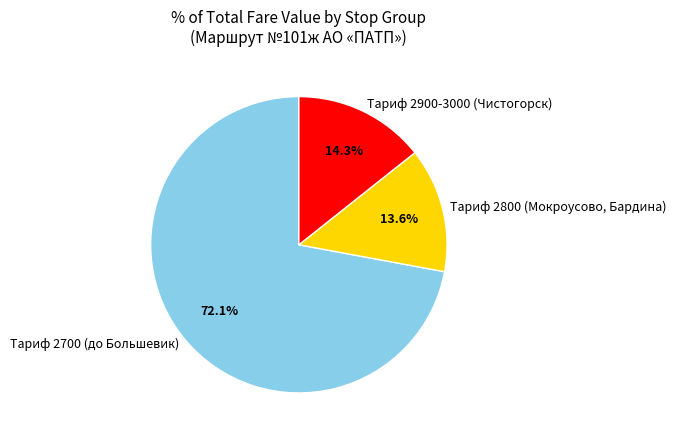

Rank the categories by value from highest to lowest.

Тариф 2700 (до Большевик), Тариф 2900-3000 (Чистогорск), Тариф 2800 (Мокроусово, Бардина)